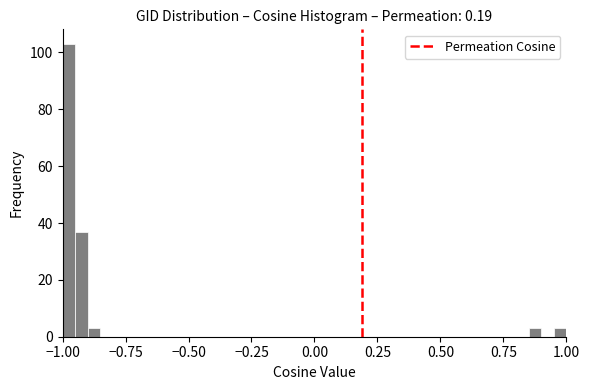

Around what value on the x-axis is the tallest bar? Give the approximate position of its centre, as read against the axis.

-0.95